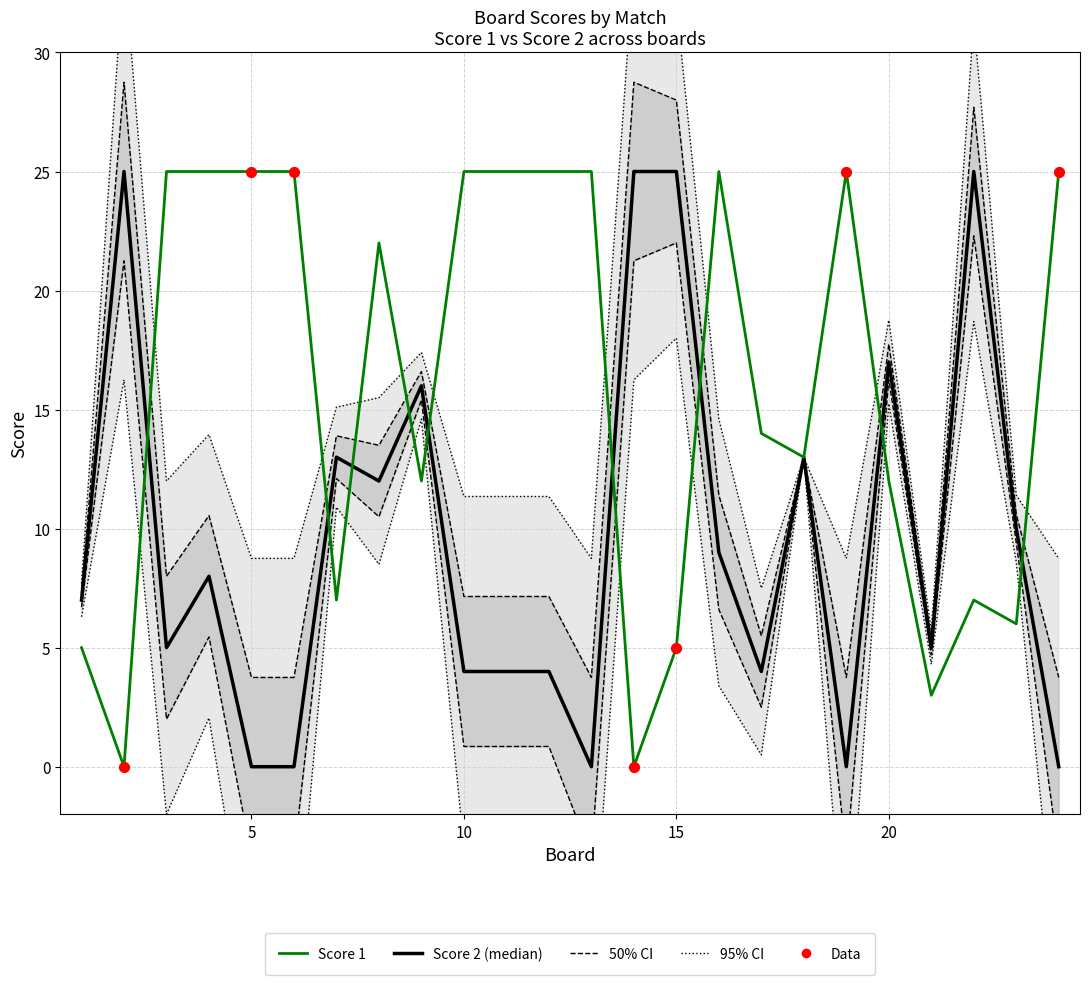

Which series has the largest total across all categories?

Score 1